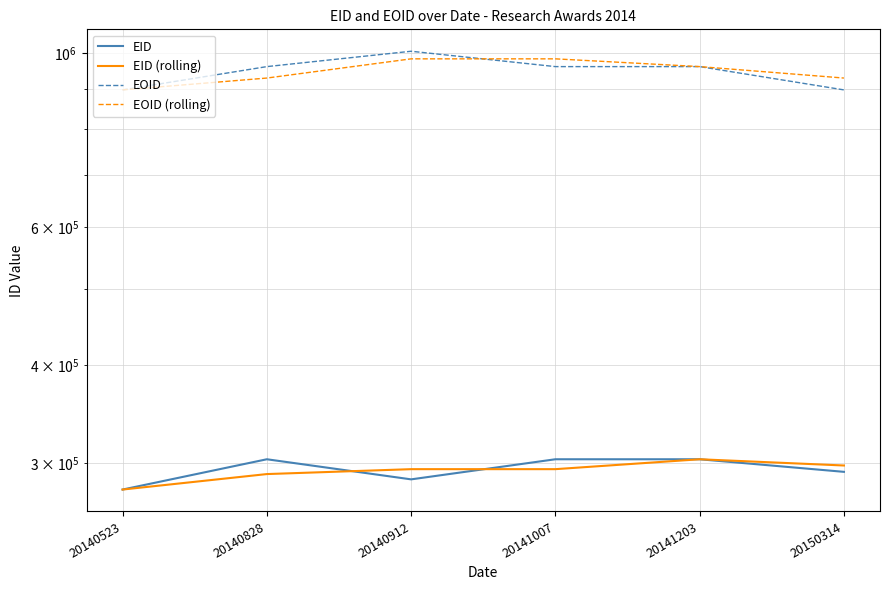

True or false: EID (rolling) has a value of 290489.5 at 20140828.

True